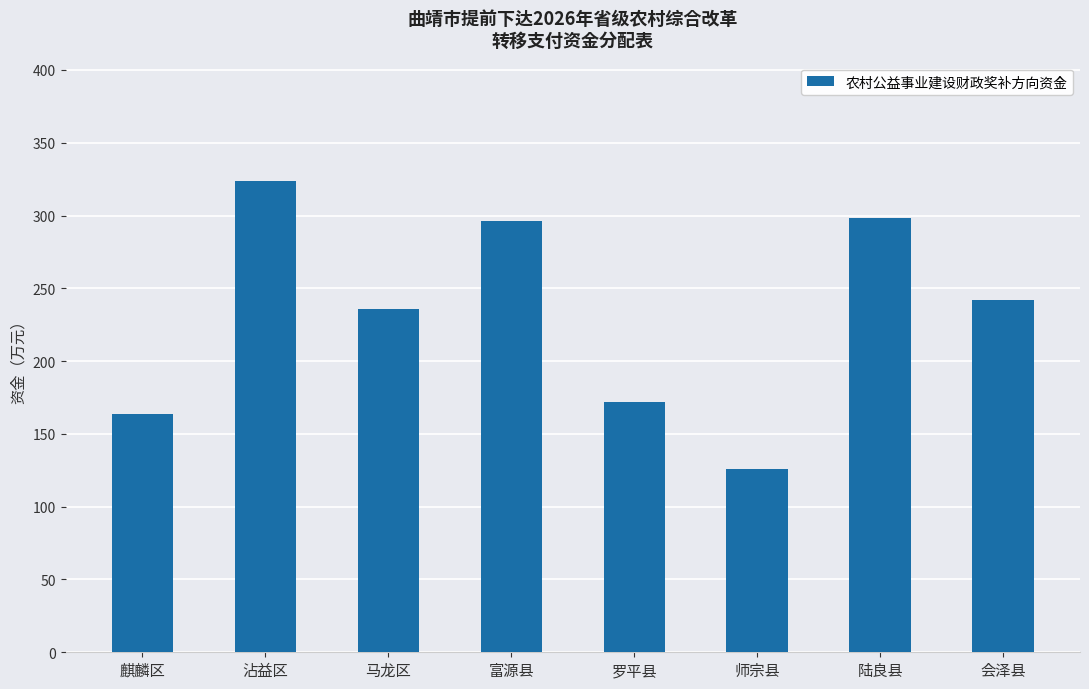

Between 沾益区 and 罗平县, which is larger?

沾益区